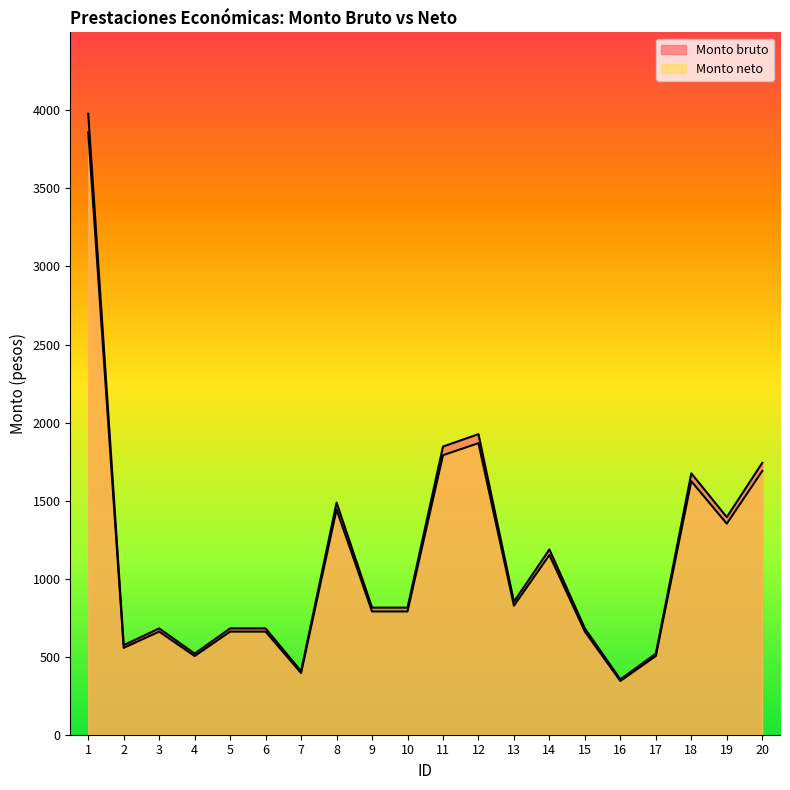

Is it true that Monto bruto equals 497.5 at 16?

False